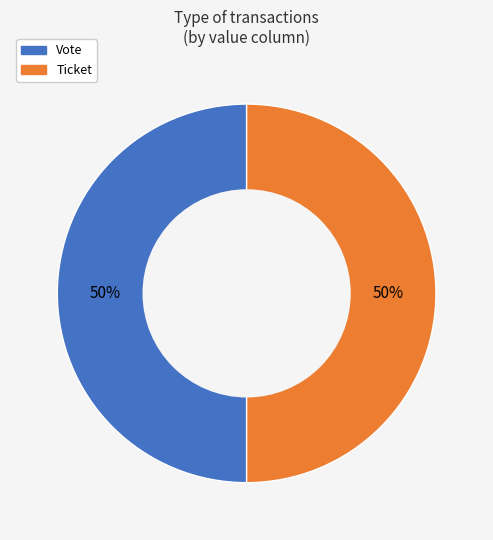

Combined, do Ticket and Vote account for over 50%?

Yes